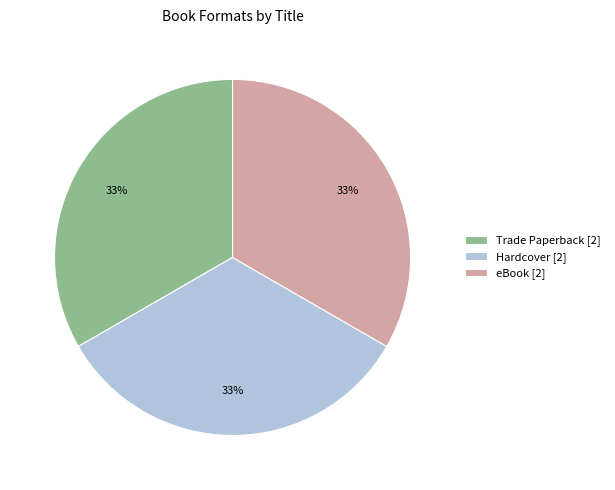

To the nearest percent, what is the average slice percentage?

33%